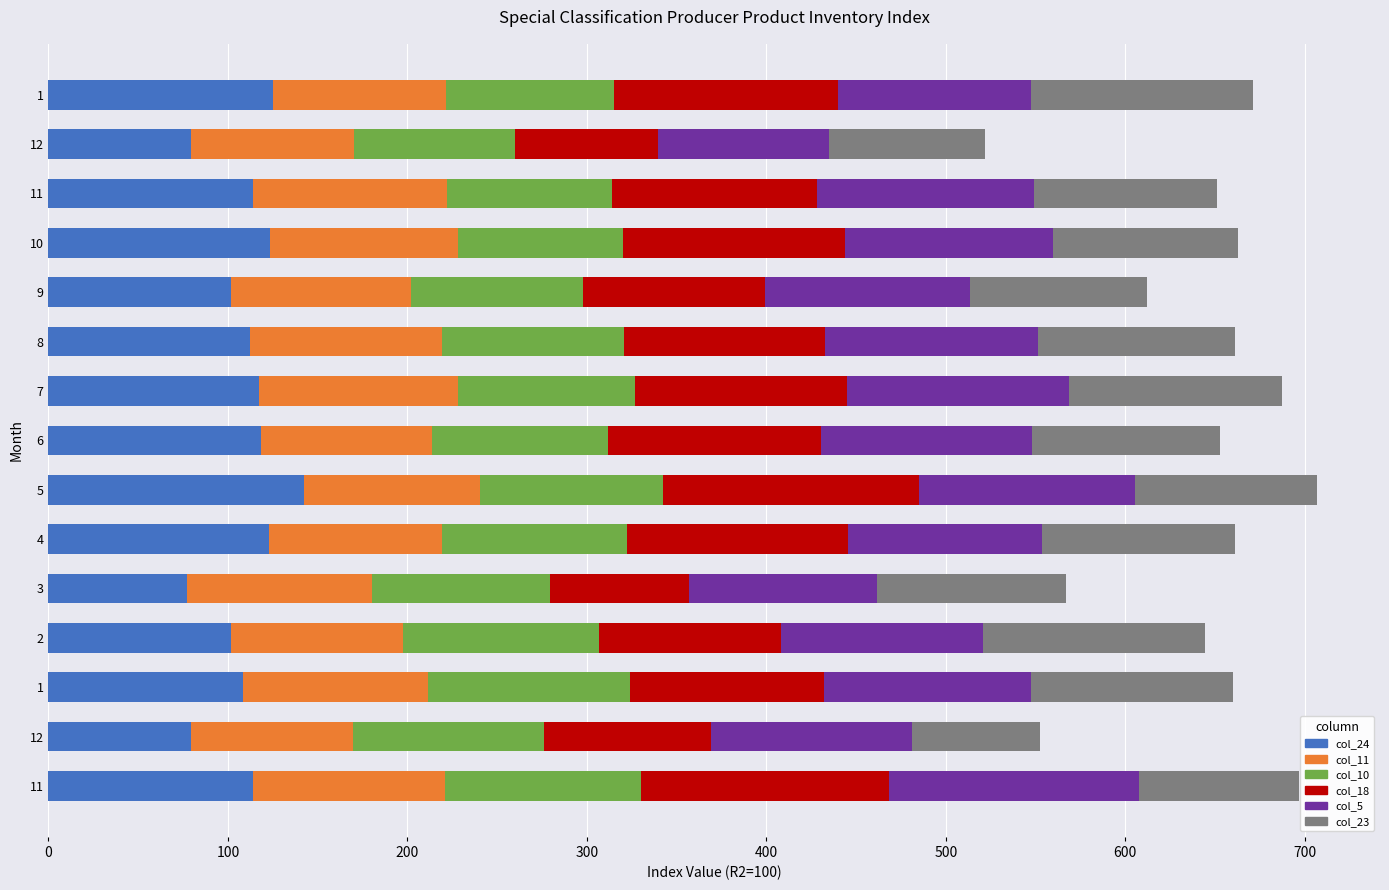

Reading left to right, extract all data points from this chart.

col_24: 114.2	79.5	108.4	101.5	77.1	123.1	142.6	118.6	117.6	112.1	101.6	123.4	114.2	79.5	125.3
col_11: 106.5	90.1	103.3	96.1	103.1	96.2	97.8	95.0	110.8	107.4	100.7	104.9	107.9	90.8	96.4
col_10: 109.3	106.6	112.3	109.0	99.5	102.9	102.2	98.0	98.7	101.1	95.6	91.9	92.0	89.8	93.2
col_18: 138.1	92.8	108.4	101.5	77.1	123.1	142.6	118.6	117.6	112.1	101.6	123.4	114.2	79.5	125.3
col_5: 139.5	111.9	114.8	112.4	105.0	108.2	120.2	118.1	123.9	118.4	113.9	116.2	121.0	95.6	107.4
col_23: 89.0	71.7	112.8	124.0	105.1	107.5	101.2	104.4	118.8	109.8	98.7	103.1	101.8	86.9	123.5